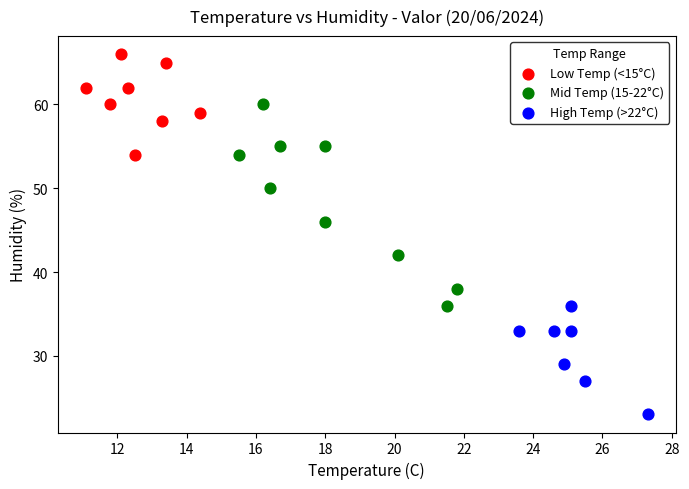

Which series has the widest spread of Y values?

Mid Temp (15-22°C)